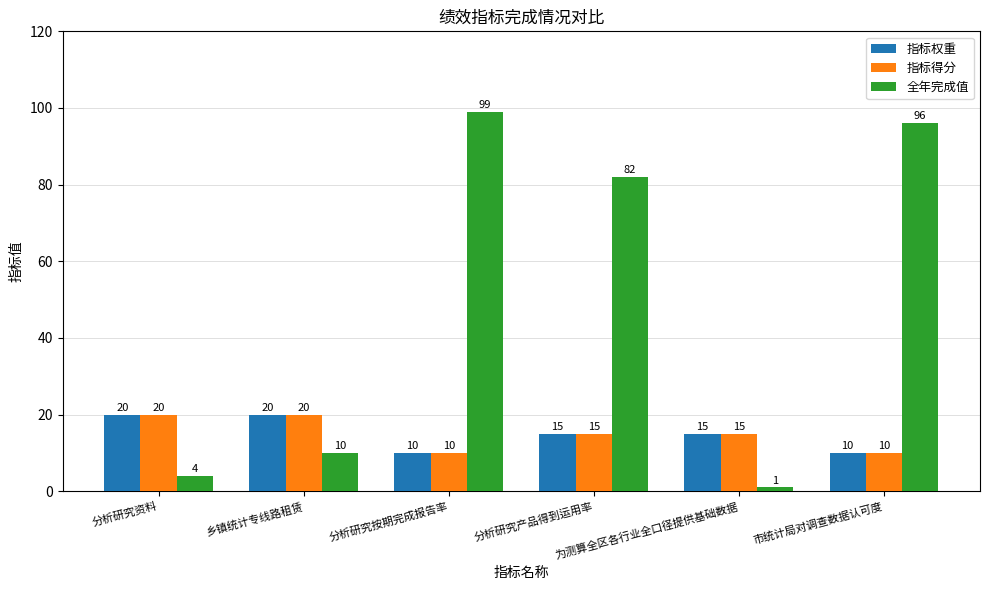

Which series has the largest total across all categories?

全年完成值